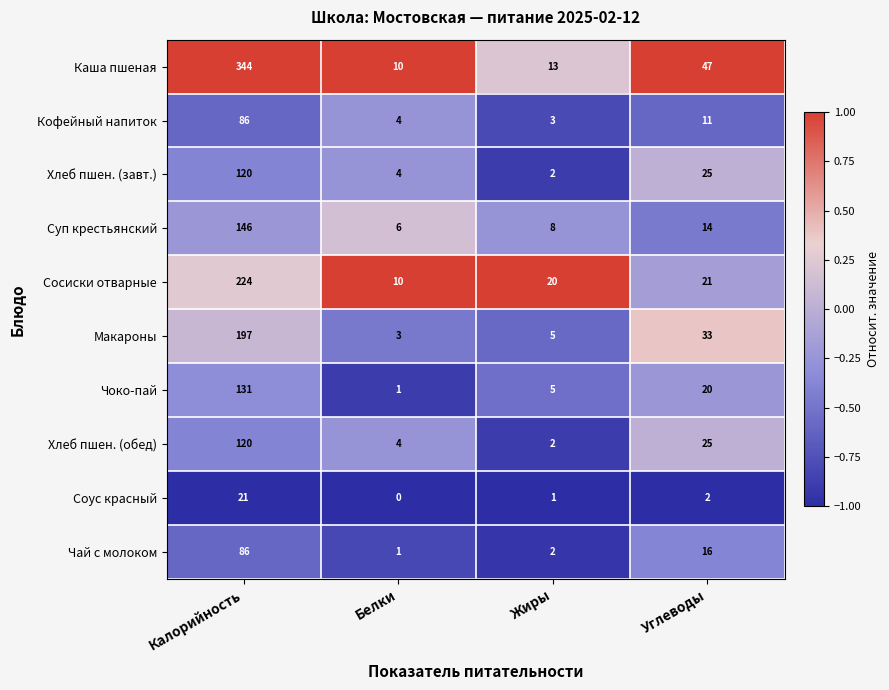

Read the Чай с молоком value at Калорийность.

86